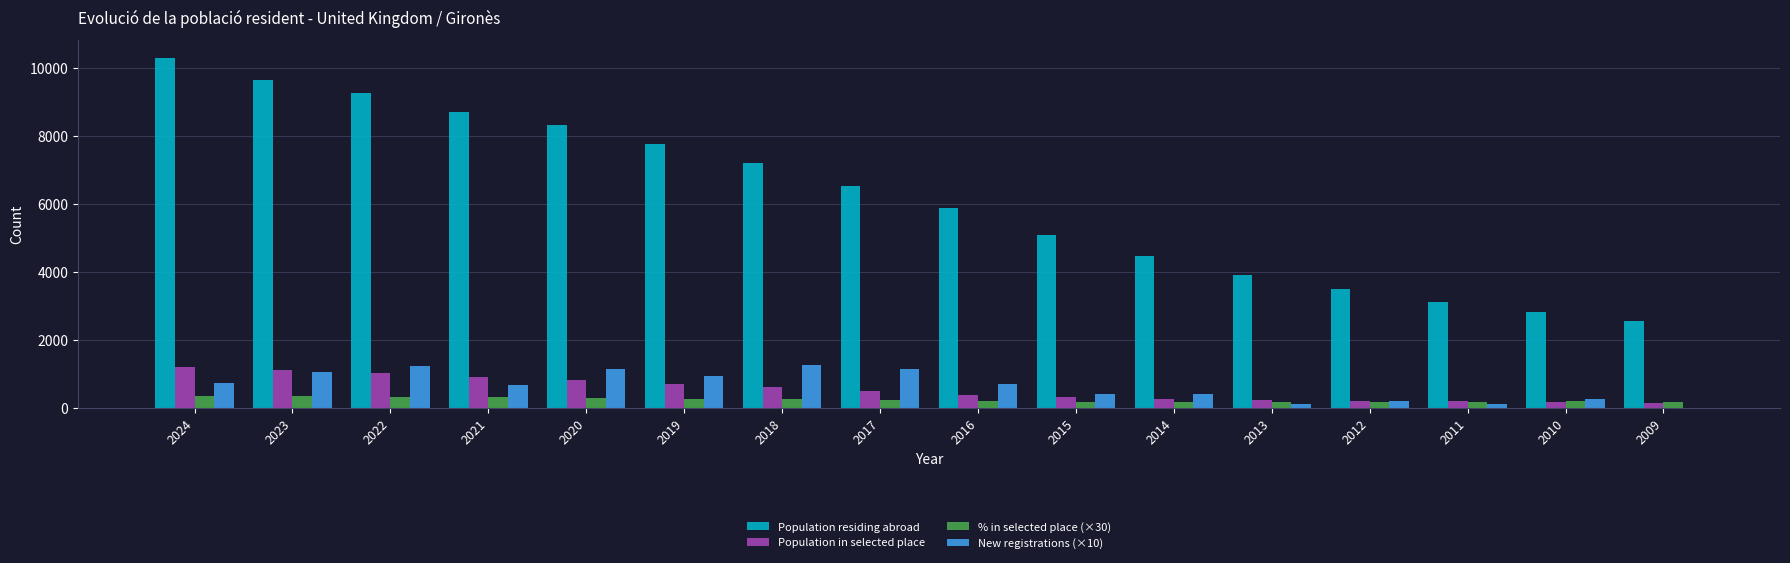

How many groups of bars are there?

16